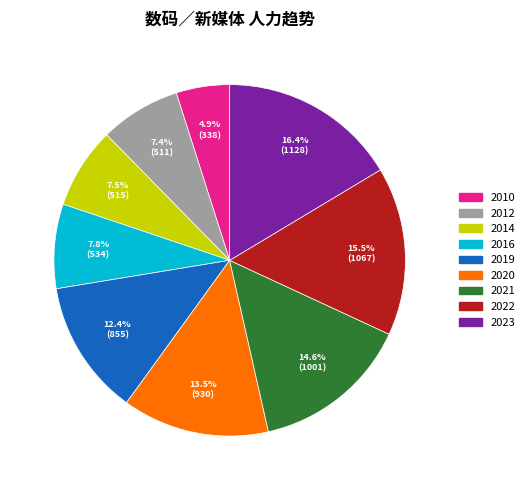

Do 2014 and 2010 together represent more than half of the pie?

No